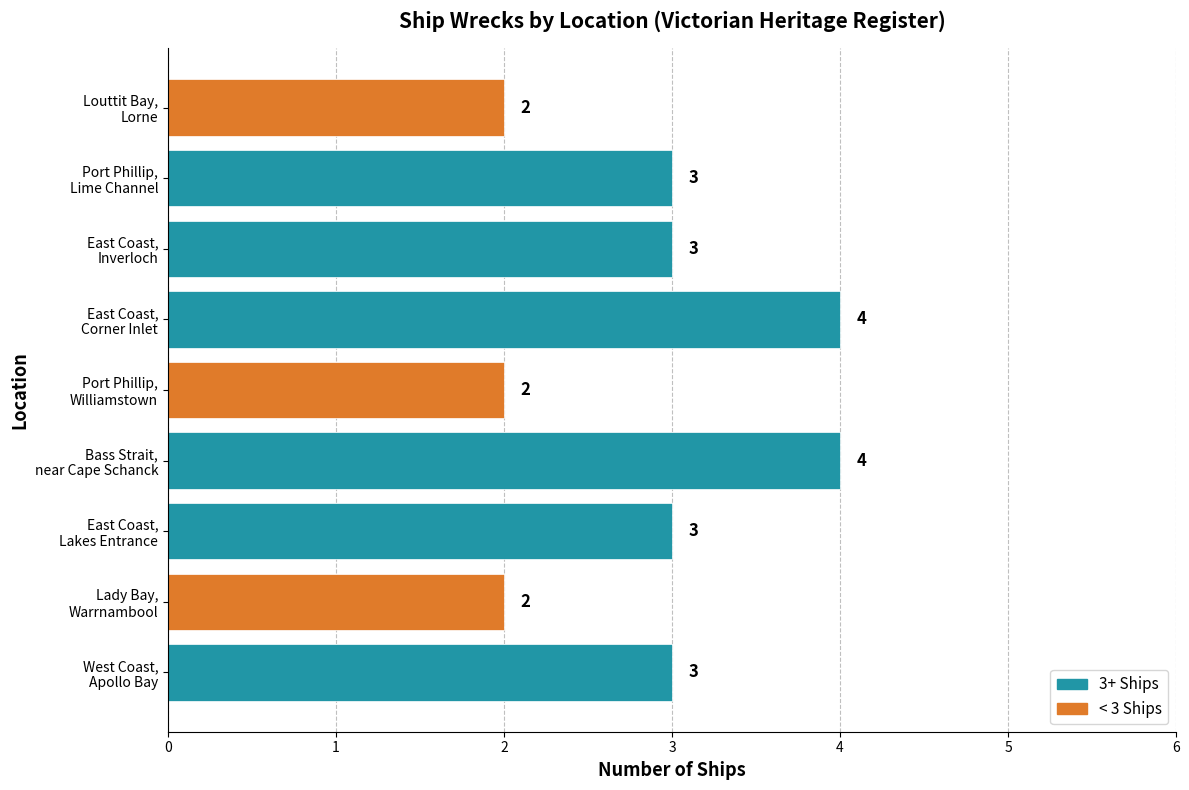

Reading bottom to top, list all the values displayed in this chart.

3	2	3	4	2	4	3	3	2